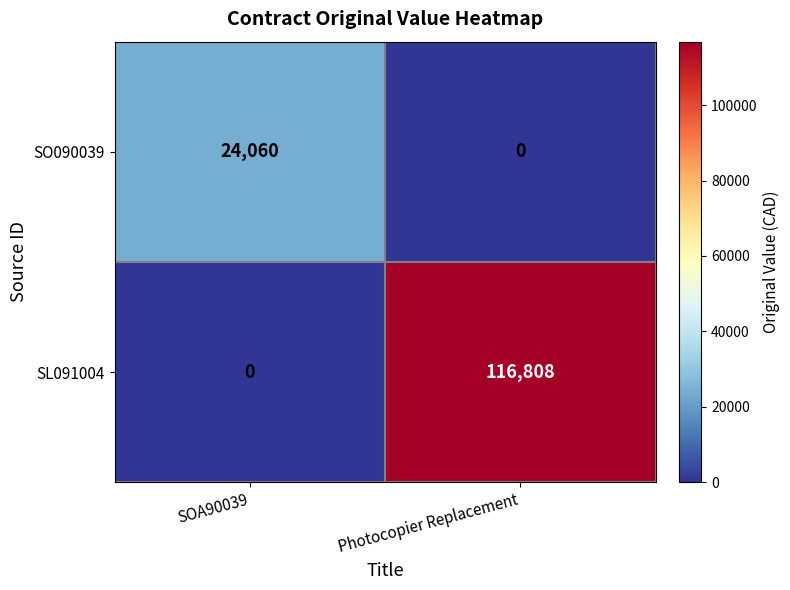

Reading left to right, list all the values displayed in this chart.

SO090039: SOA90039=24060	Photocopier Replacement=0
SL091004: SOA90039=0	Photocopier Replacement=116808